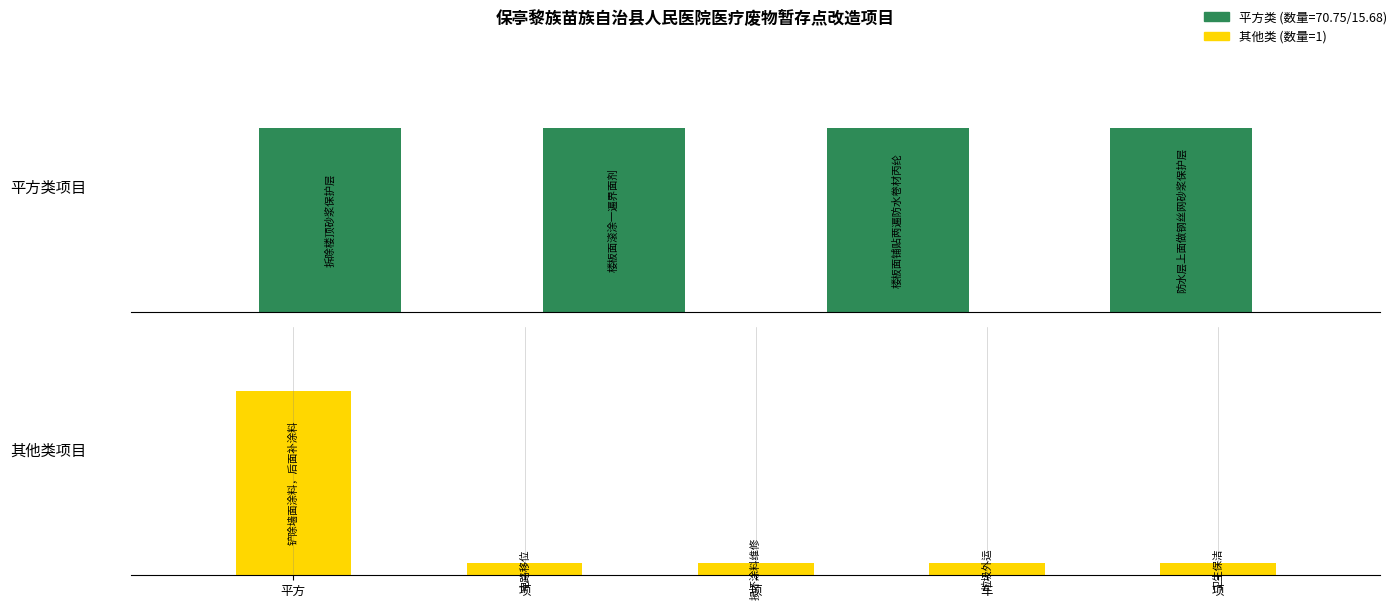

Rank the categories by value from highest to lowest.

拆除楼顶砂浆保护层, 楼板面滚涂一遍界面剂, 楼板面铺贴两遍防水卷材丙纶, 防水层上面做钢丝网砂浆保护层, 铲除墙面涂料，后面补涂料, 电路移位, 损坏涂料维修, 垃圾外运, 卫生保洁